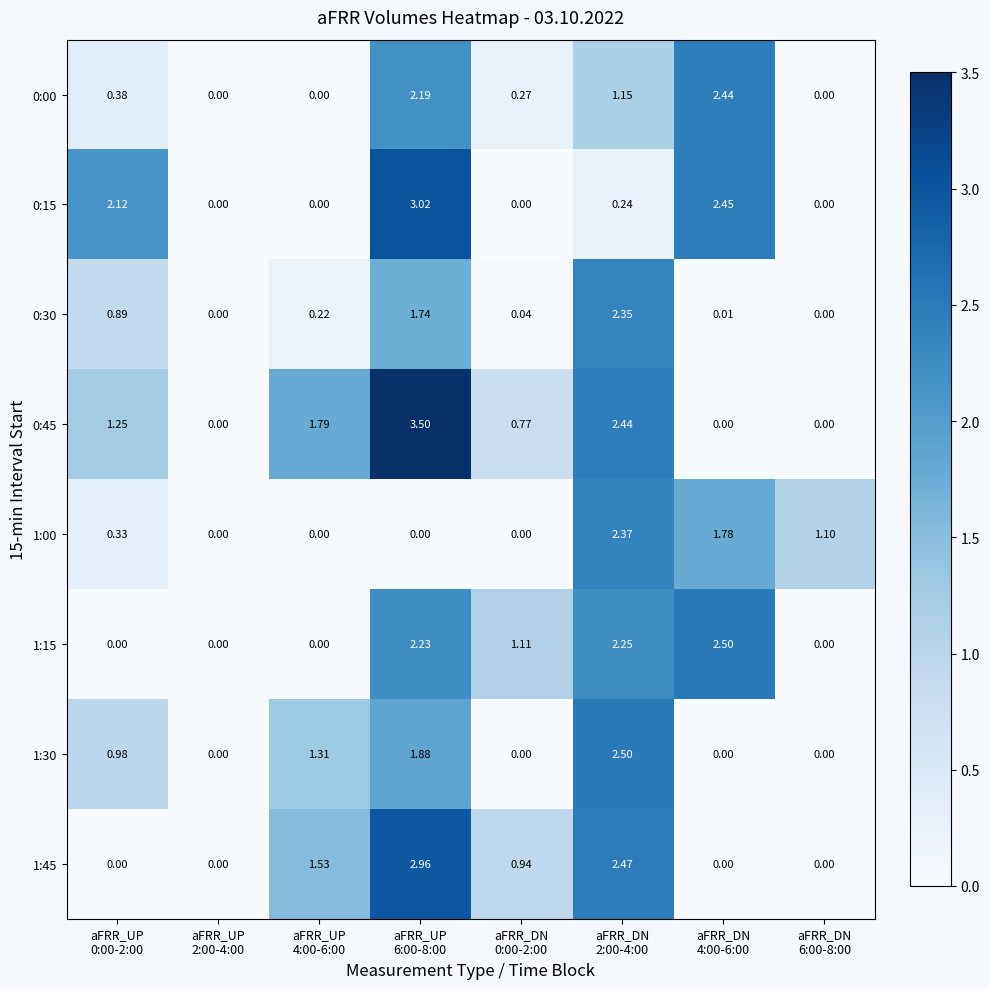

Count the number of data series in this chart.

8